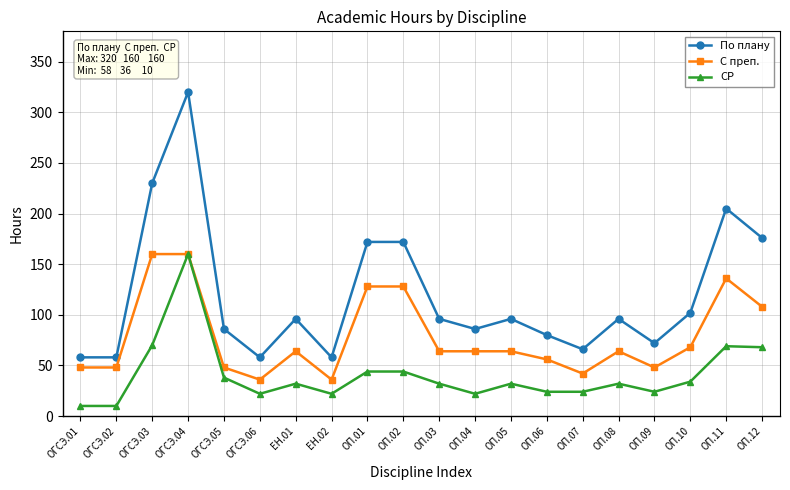

What is the highest value of the С преп. series?

160